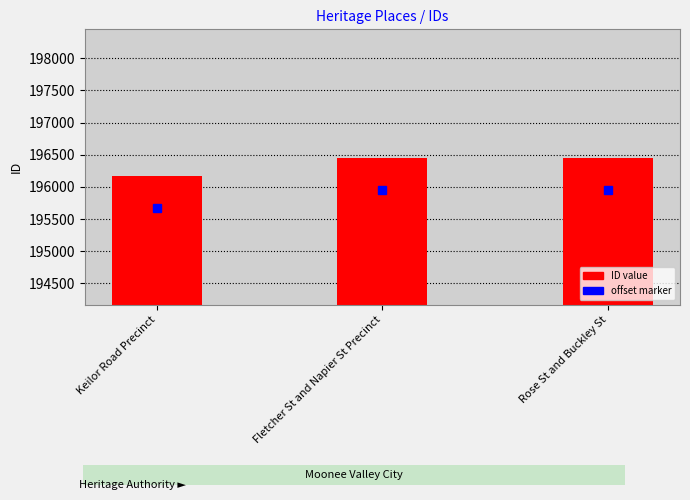

Are the bars horizontal?

No